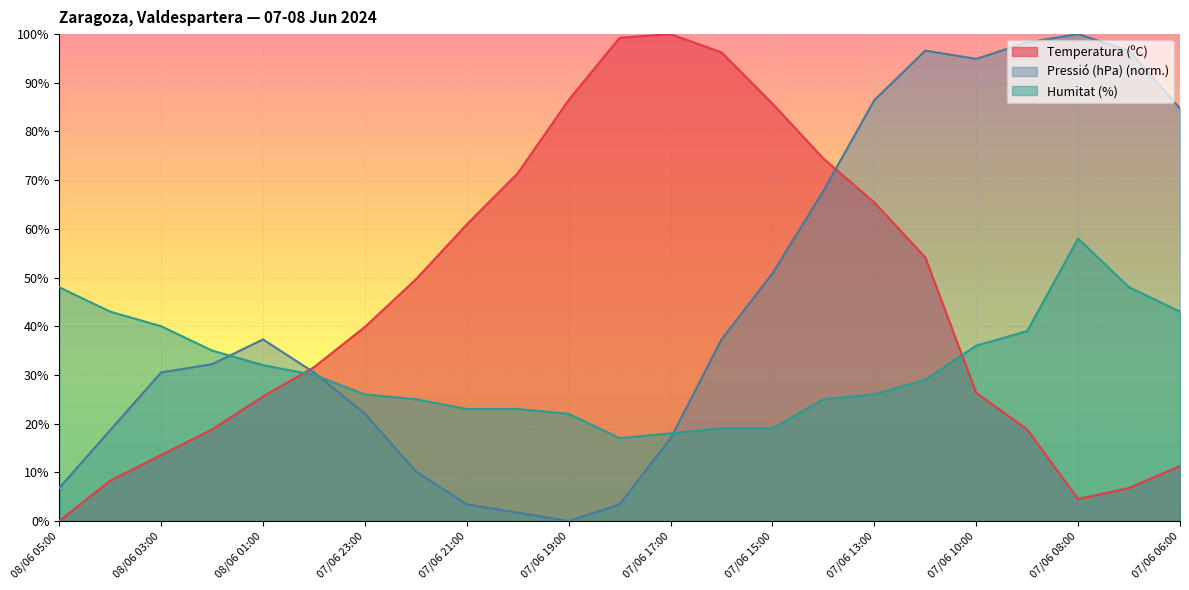

How many interior local peaks does the Humitat (%) series have?

1